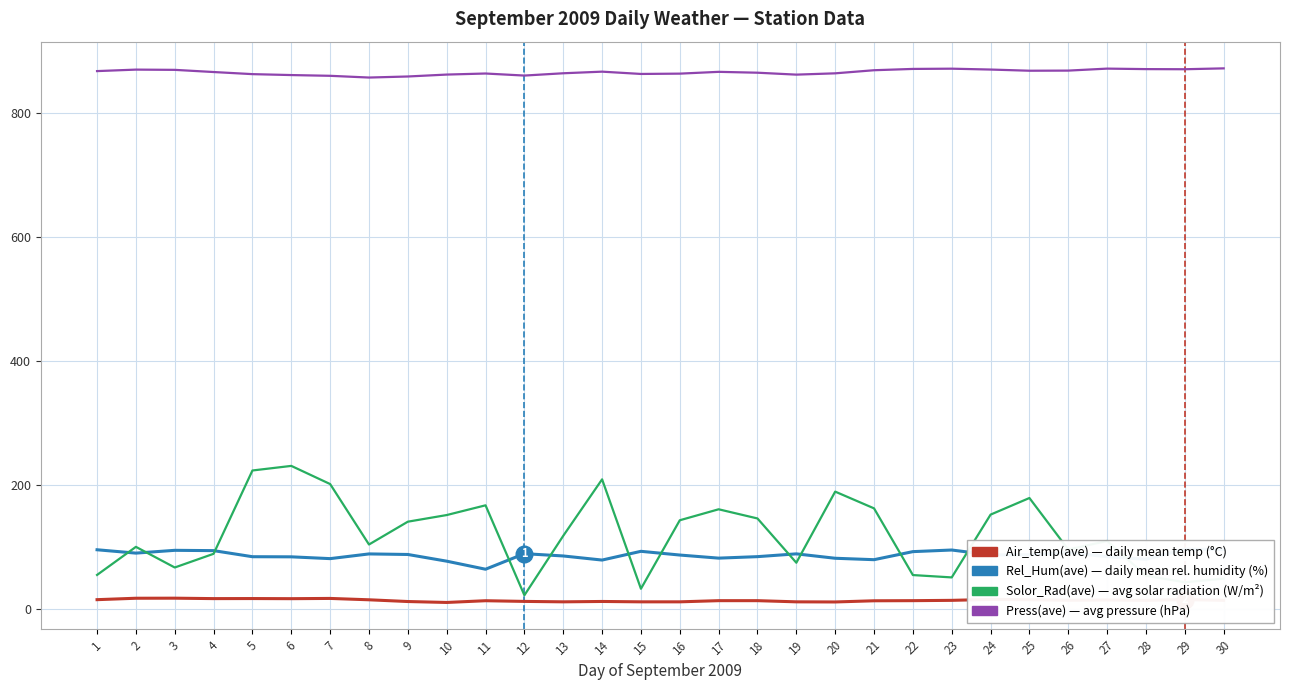

How many distinct data groups are displayed?

4